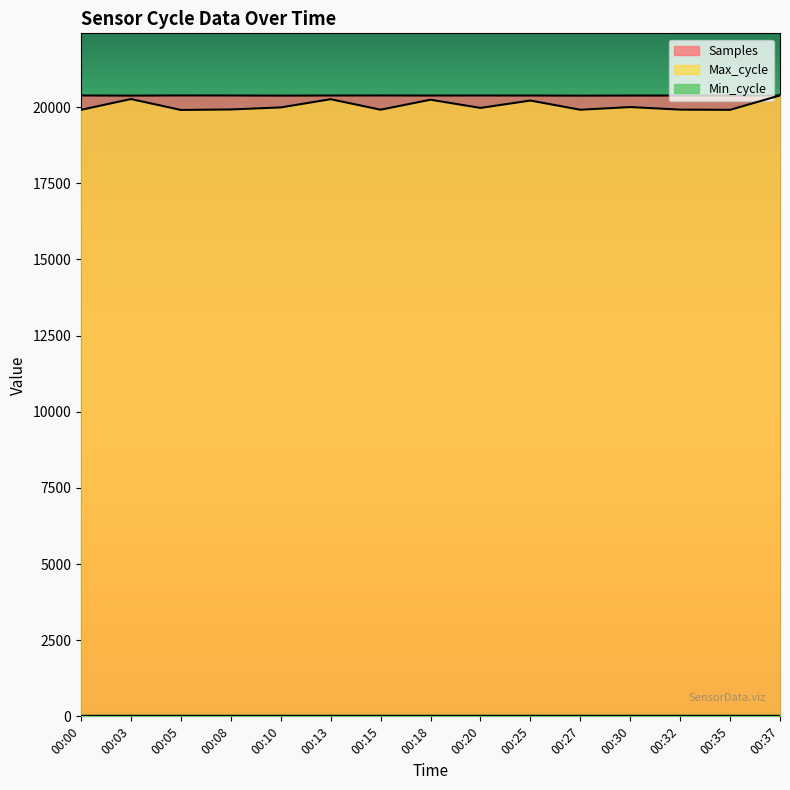

Where do Samples and Max_cycle first cross each other?

00:35 and 00:37